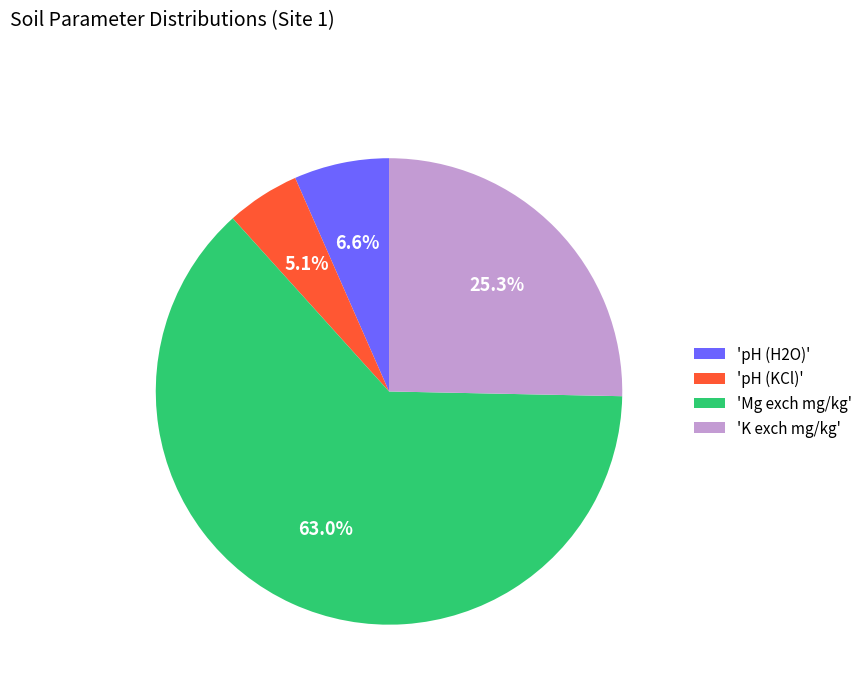

Rank the categories by value from highest to lowest.

'Mg exch mg/kg', 'K exch mg/kg', 'pH (H2O)', 'pH (KCl)'